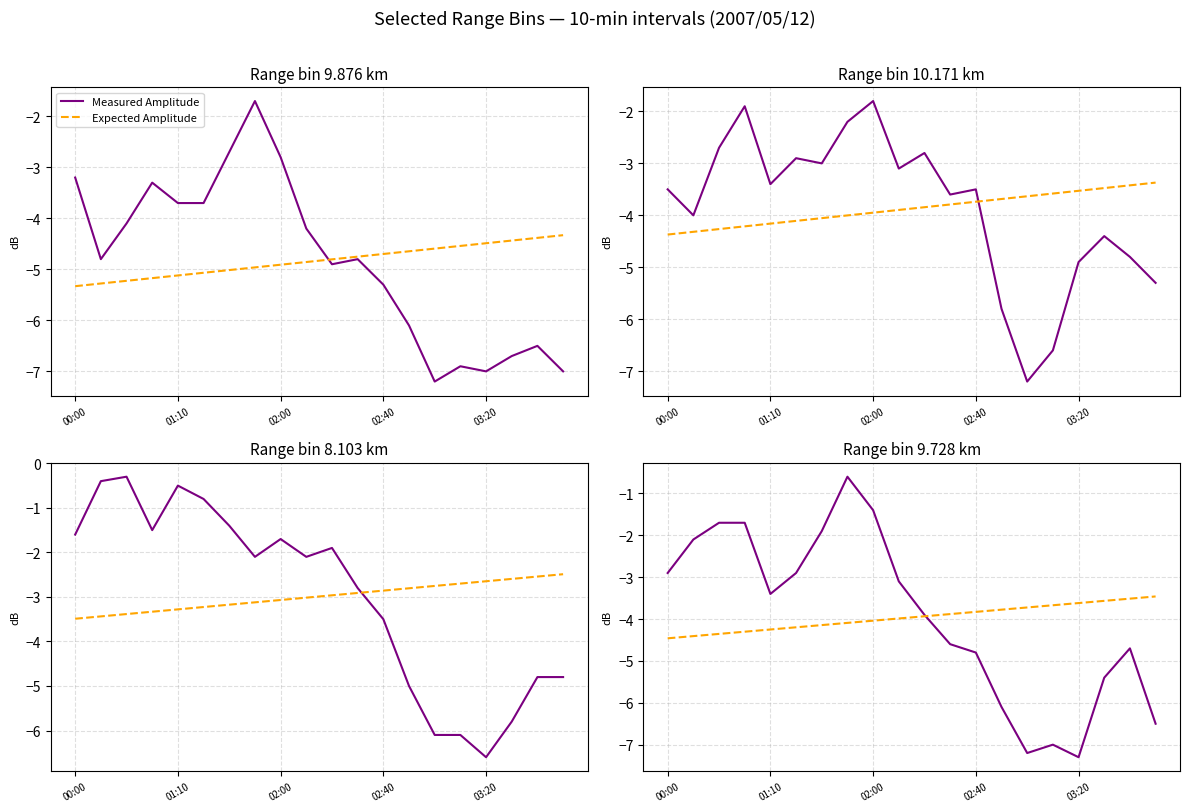

Between 9 and 11, which series saw the biggest shift?

Measured Amplitude